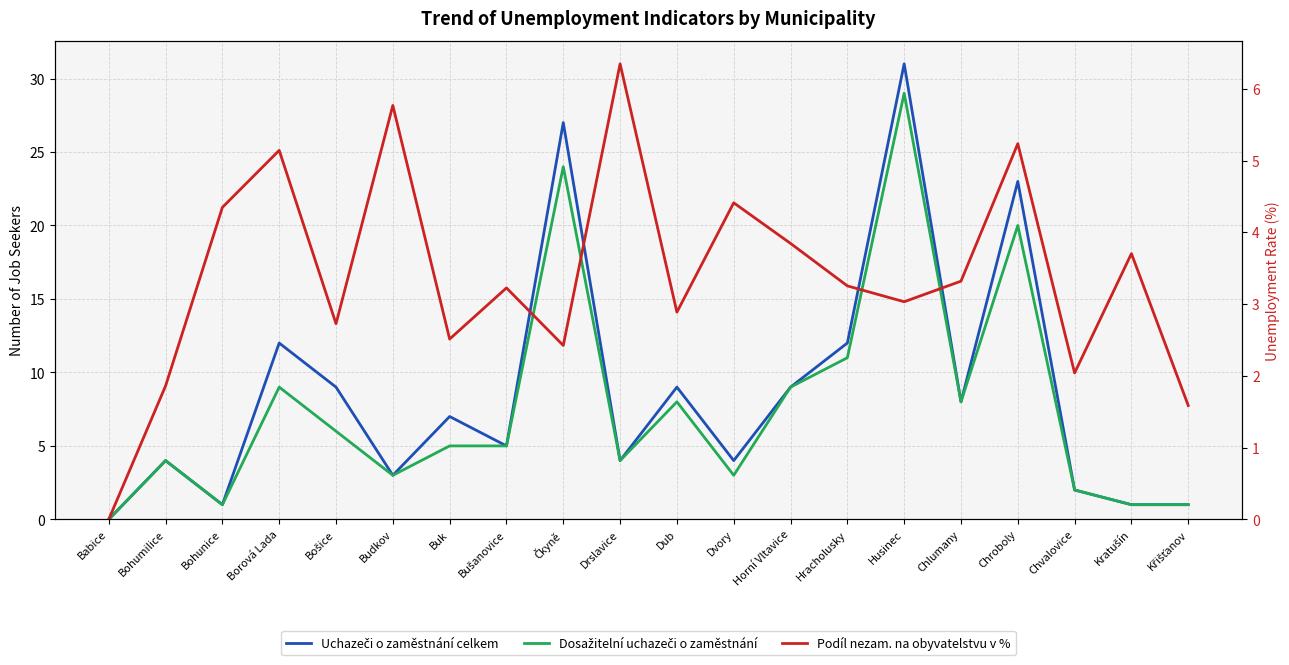

List the series in order of their overall mean, lowest first.

Podíl nezam. na obyvatelstvu v %, Dosažitelní uchazeči o zaměstnání, Uchazeči o zaměstnání celkem